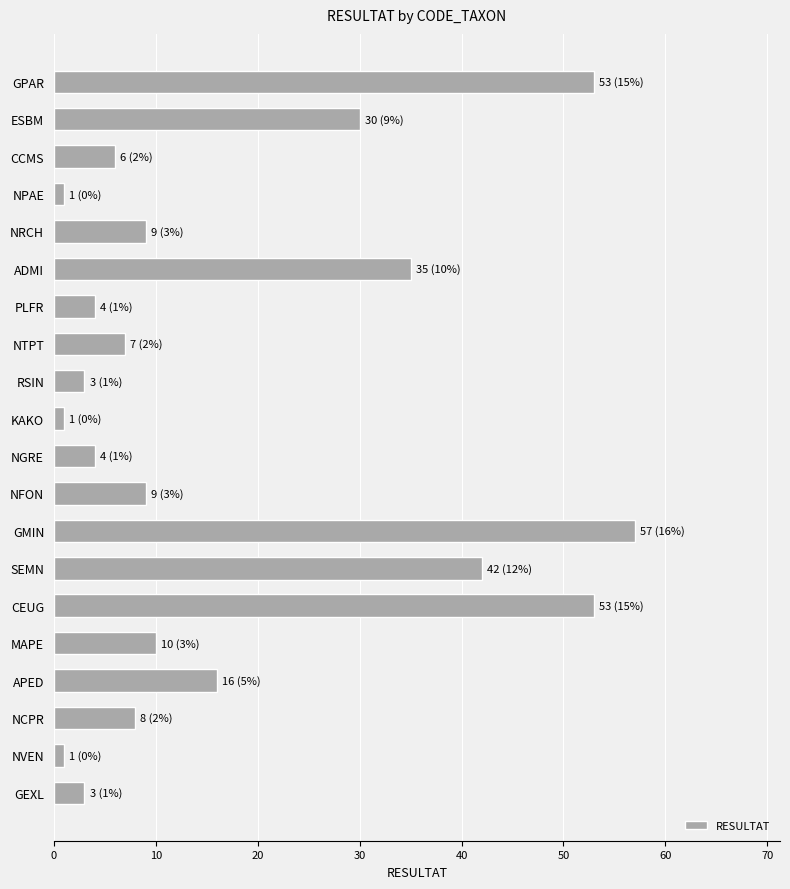

What position from the top is NCPR?

18